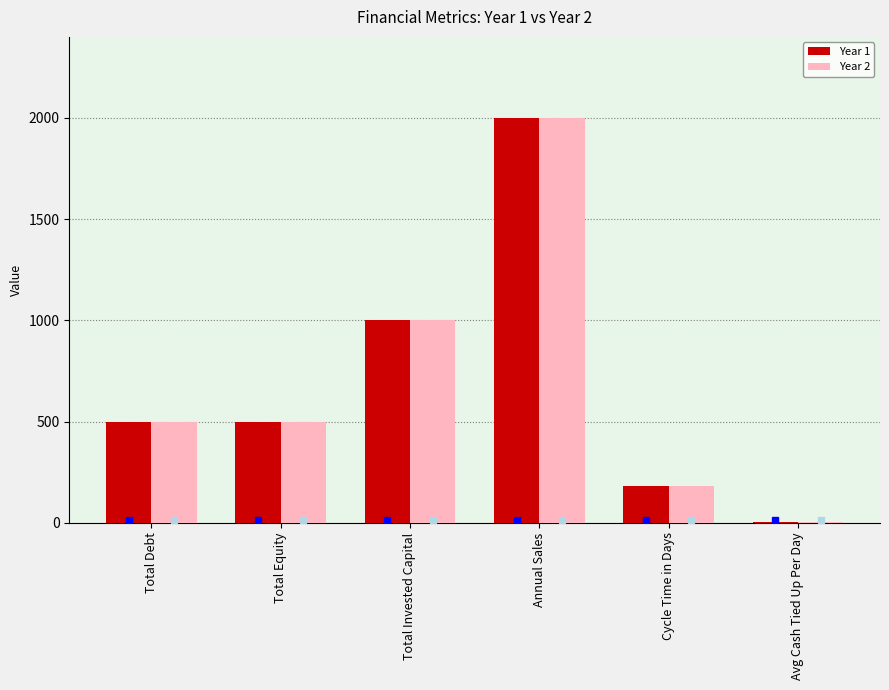

What value does the Year 2 series have at Annual Sales?

2000.0